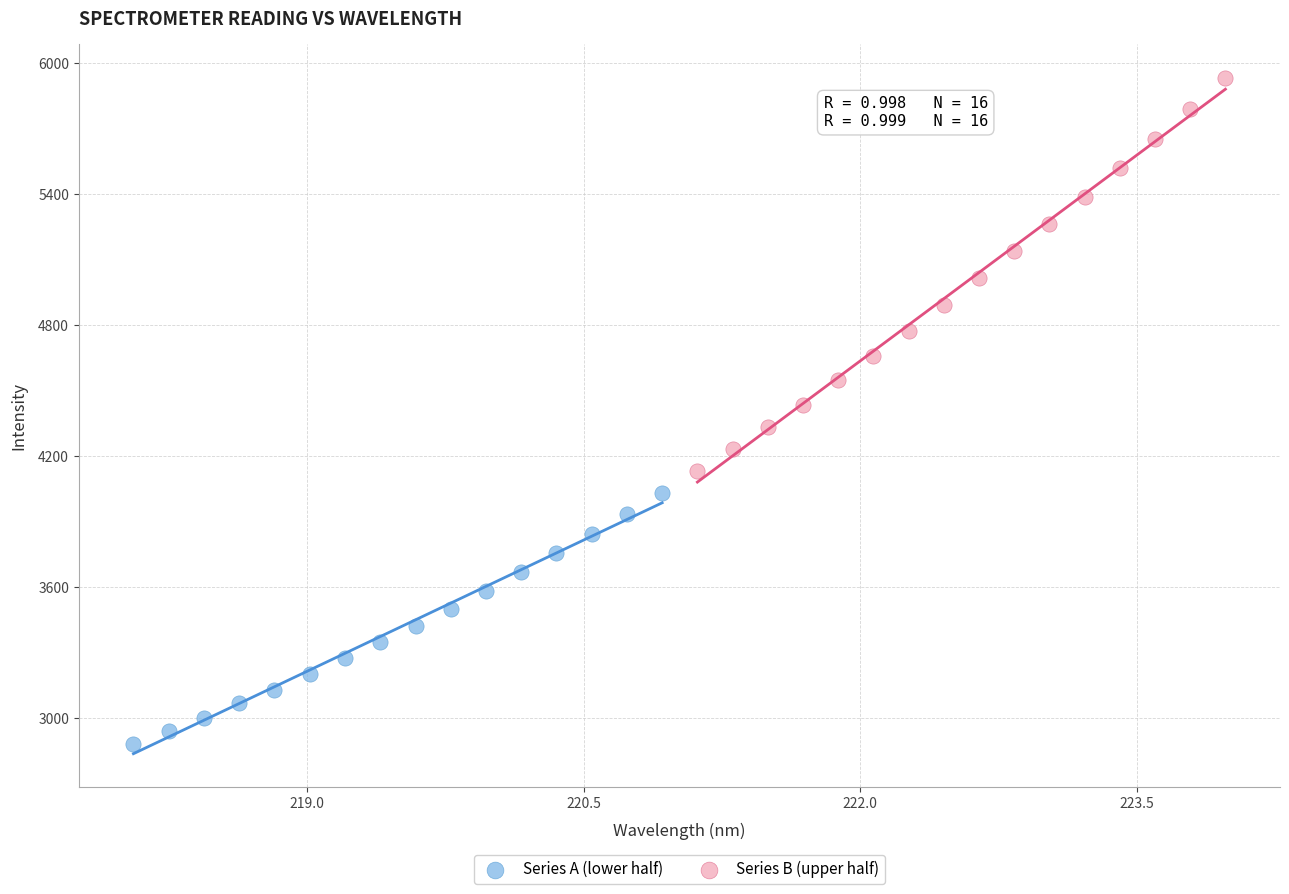

Which series has the widest spread of Y values?

Series B (upper half)